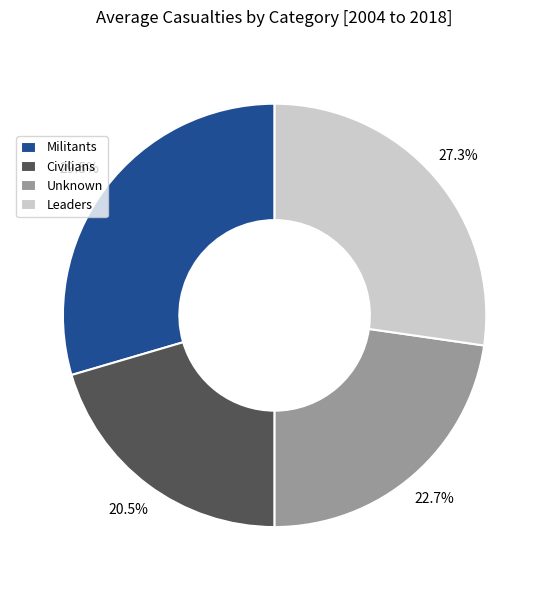

Which category has the smallest portion of the pie?

Civilians